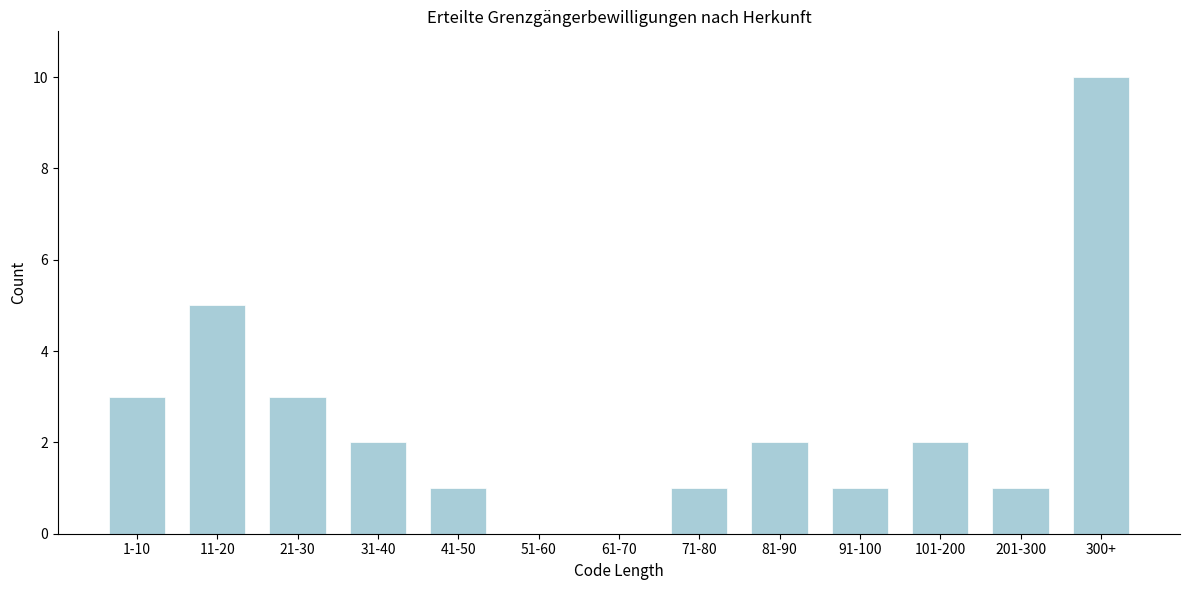

Reading left to right, what are all the values shown in this chart?

1-10=3	11-20=5	21-30=3	31-40=2	41-50=1	51-60=0	61-70=0	71-80=1	81-90=2	91-100=1	101-200=2	201-300=1	300+=10